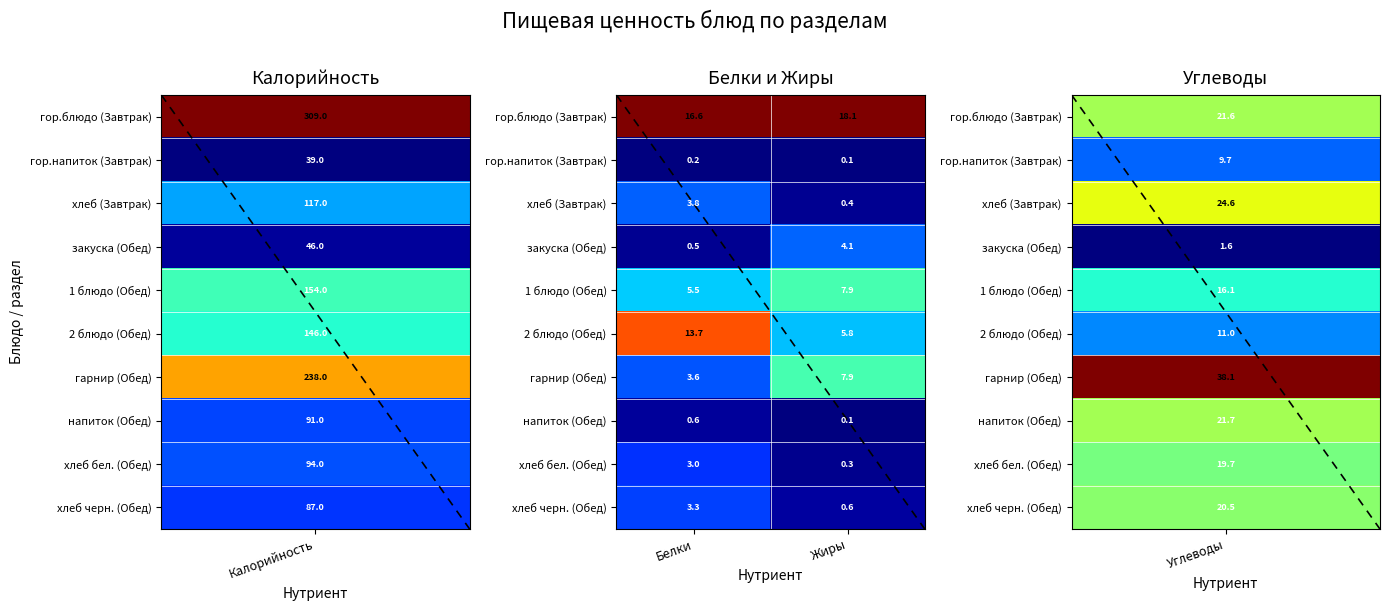

At which category does the chart reach its minimum across all series?

Жиры